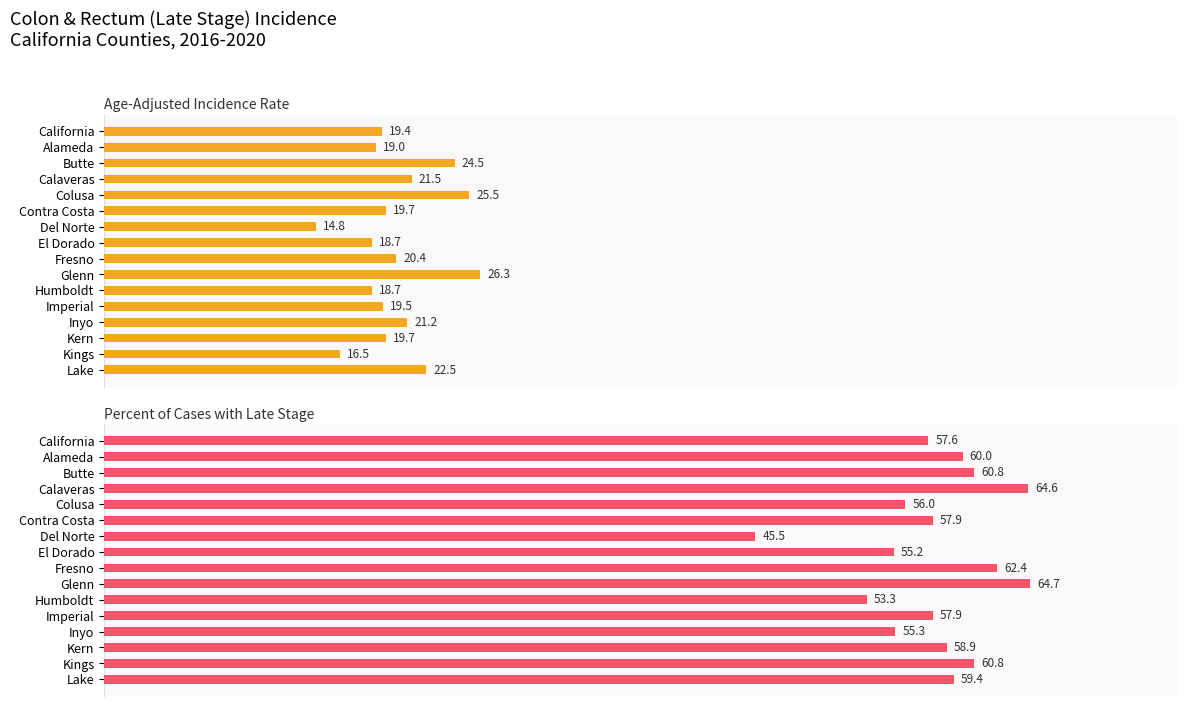

List the series in order of their peak value, lowest first.

Age-Adjusted Incidence Rate, Percent of Cases with Late Stage